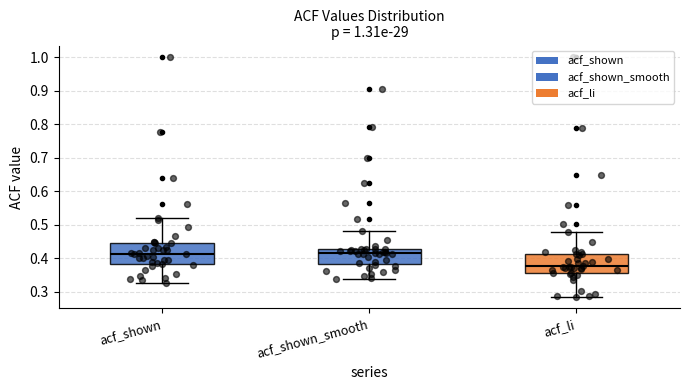

Reading left to right, read every box against the y-axis: the position of its median line, the range the box covers, and the ends of its whiskers. The values are not printed on the chart, so give them approximately, as read against the axis.

acf_shown: median 0.41, box 0.38 to 0.45, whiskers 0.33 to 0.52
acf_shown_smooth: median 0.42, box 0.38 to 0.43, whiskers 0.34 to 0.48
acf_li: median 0.38, box 0.36 to 0.41, whiskers 0.29 to 0.48